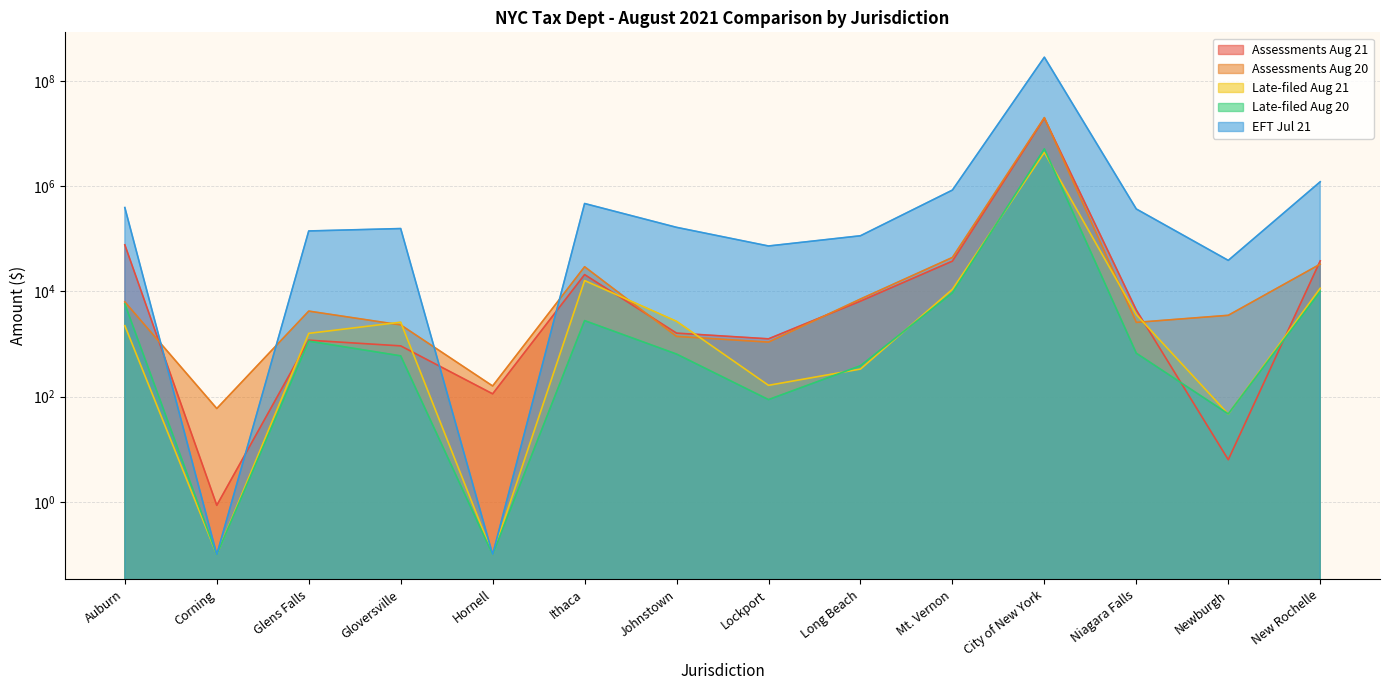

What is the label of the 4th point from the left?

Gloversville